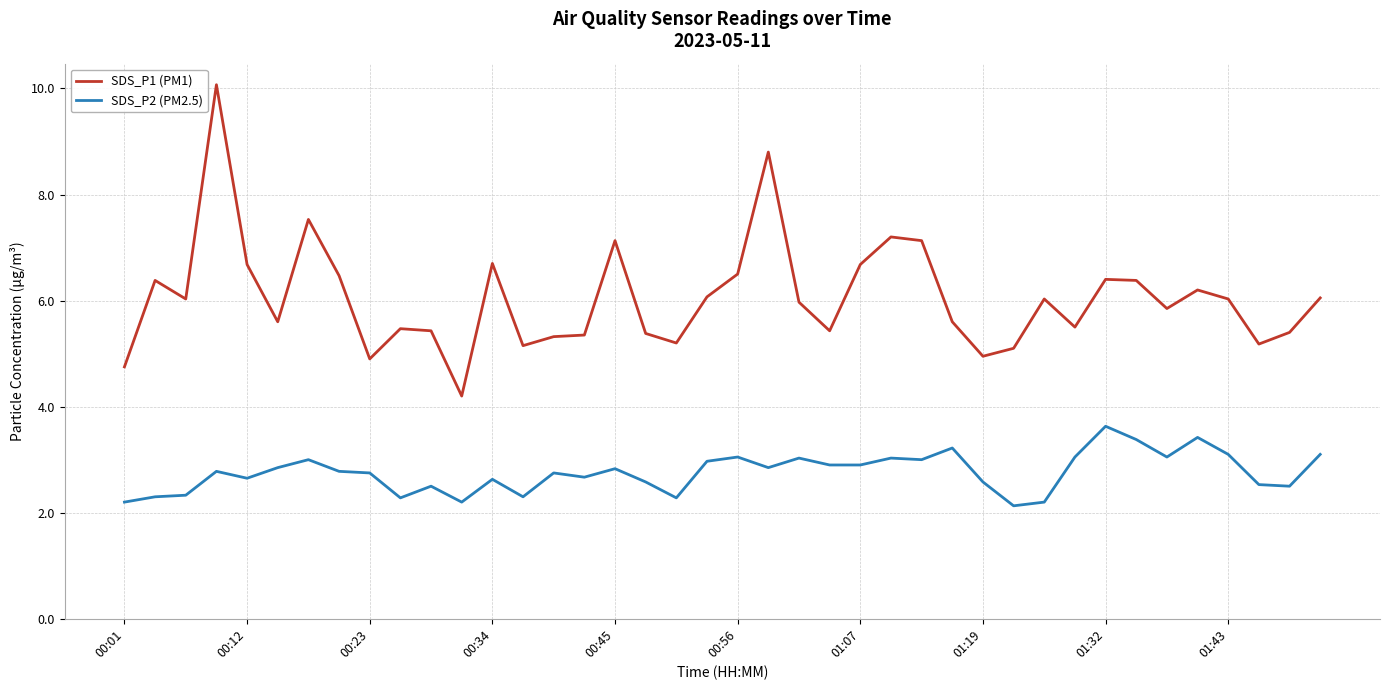

What is the maximum value shown in the chart?

10.1